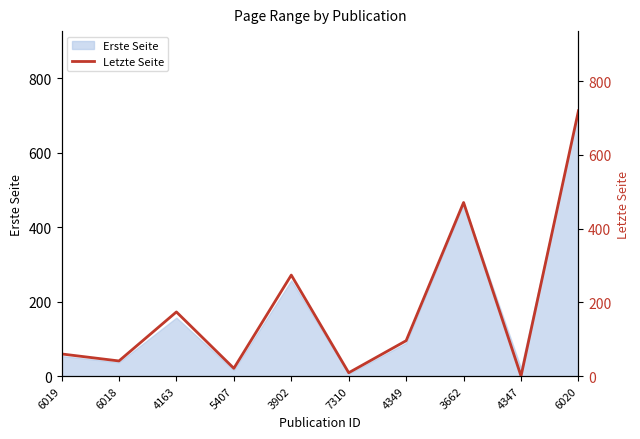

Where is the first local maximum?

4163